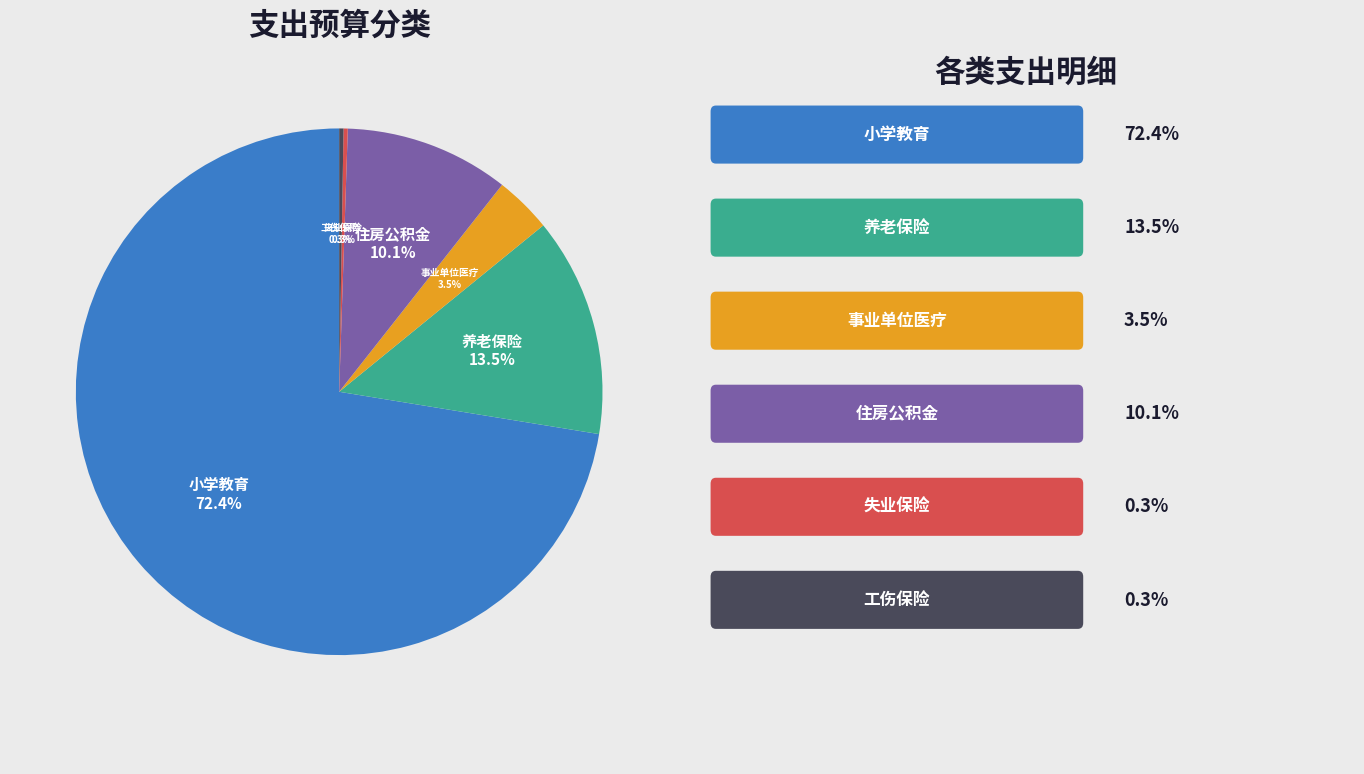

Is there any slice that represents more than half of the pie?

Yes